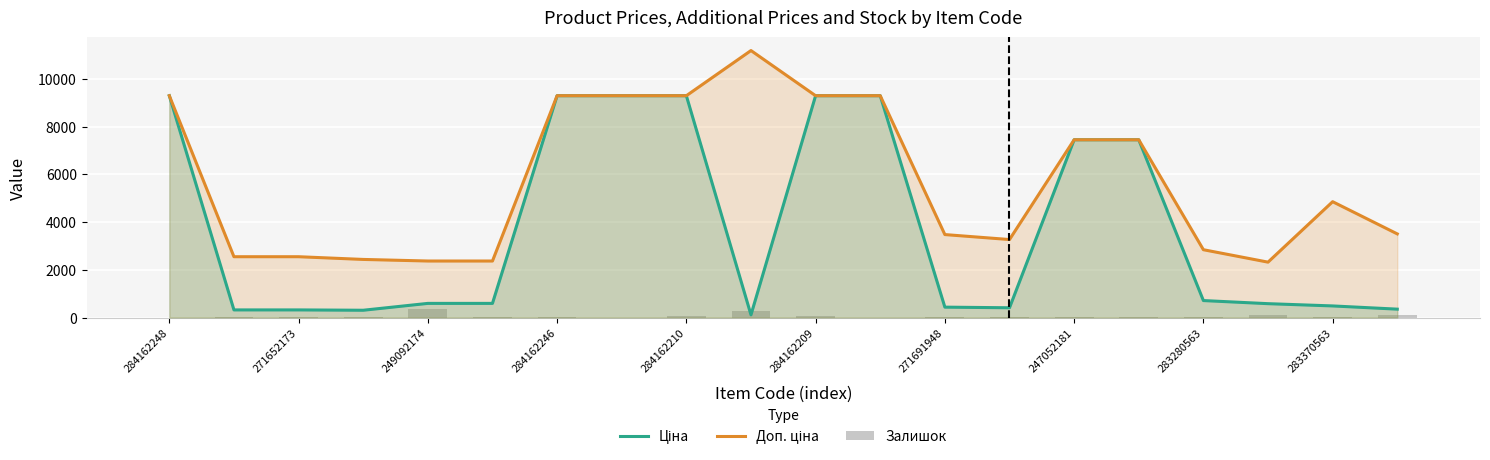

The Ціна series shows 485.1 at 283370563. True or false?

True